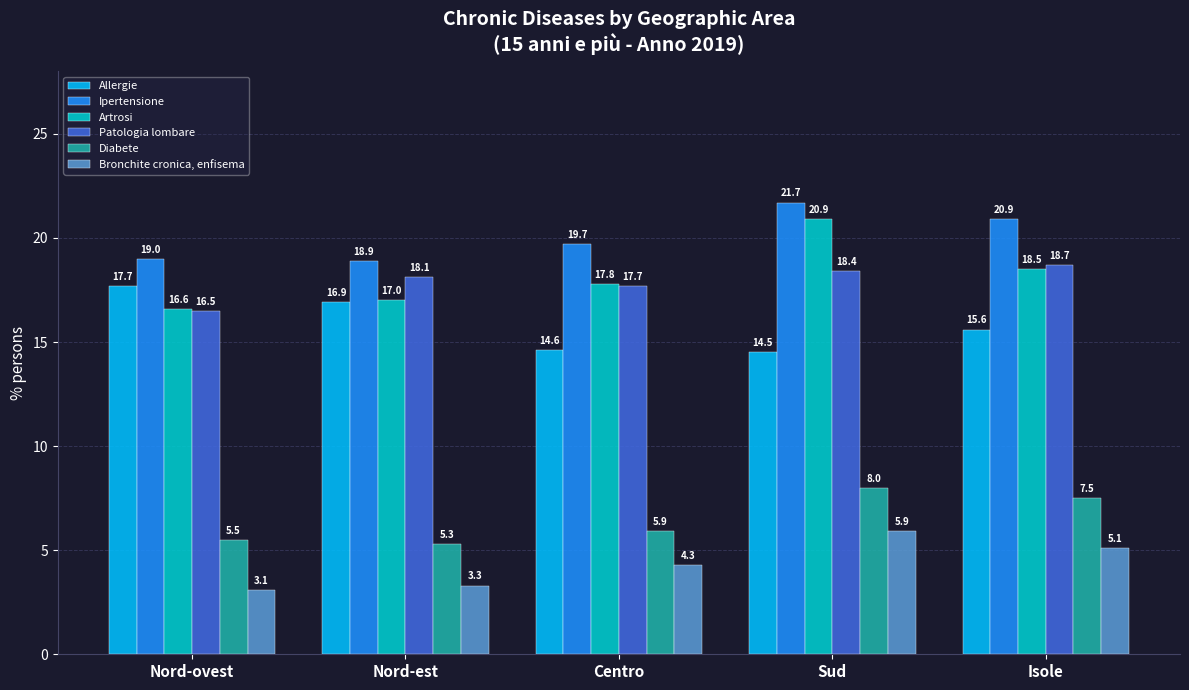

Is the value of Artrosi at Isole greater than the value of Bronchite cronica, enfisema at Isole?

Yes